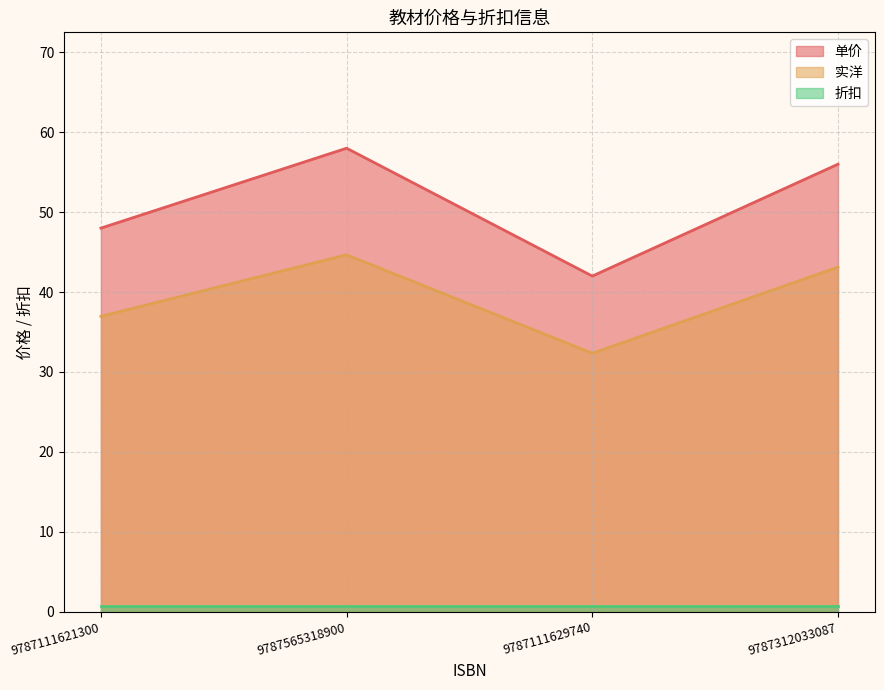

Is the value of 实洋 at 9787111629740 greater than the value of 单价 at 9787111621300?

No